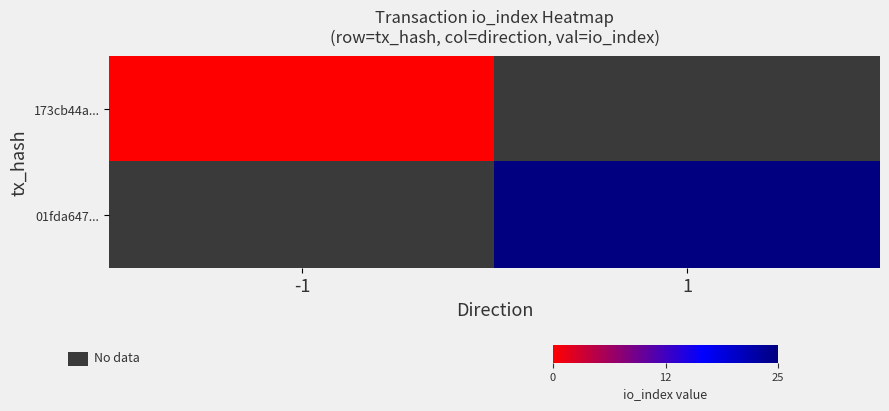

At which label does 173cb44a... reach its peak?

-1